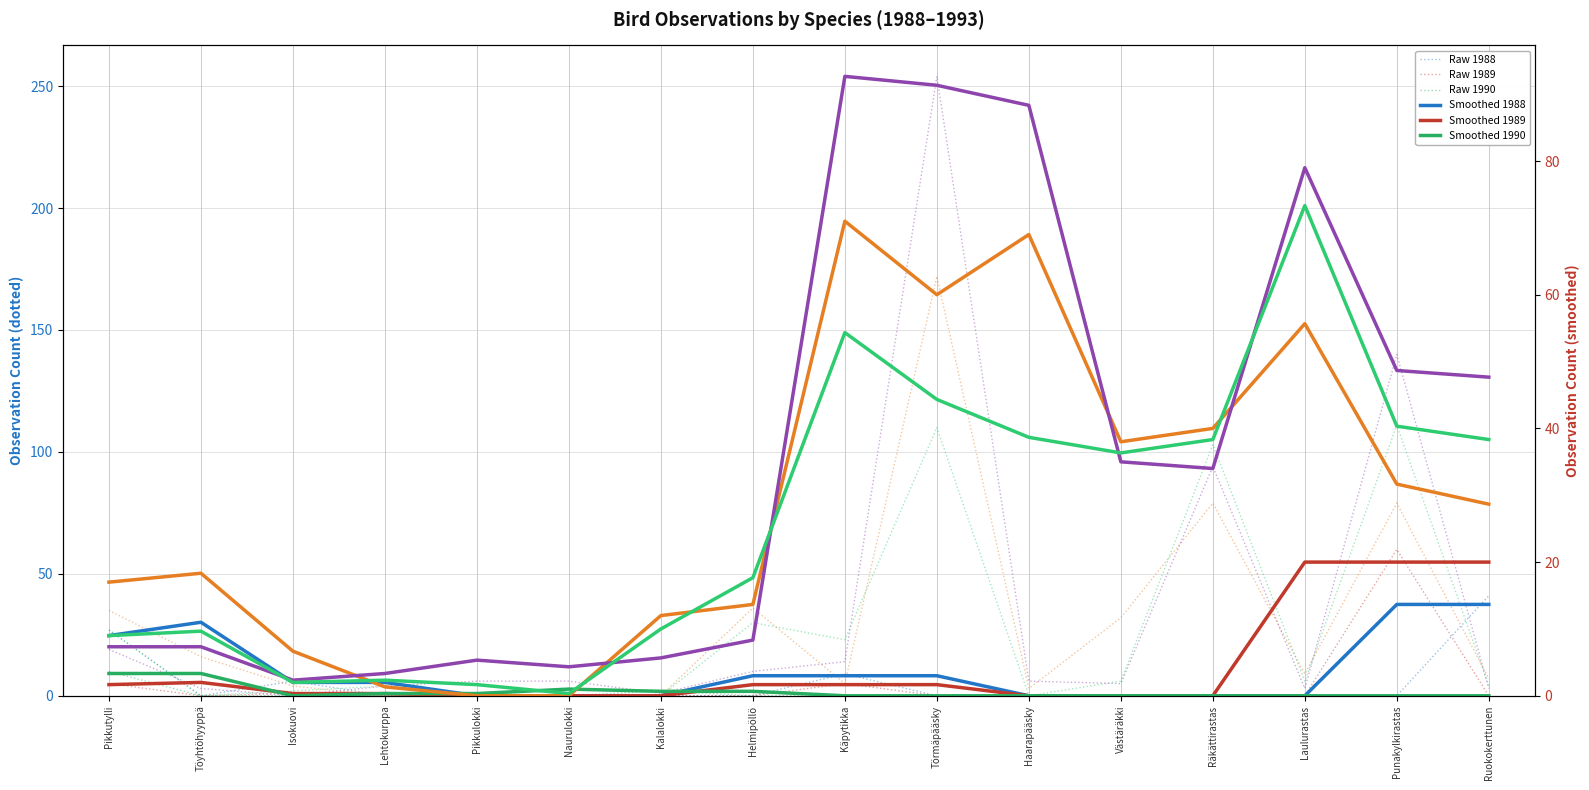

What is the sum of the 1993 values at Pikkulokki and Kalalokki?

1